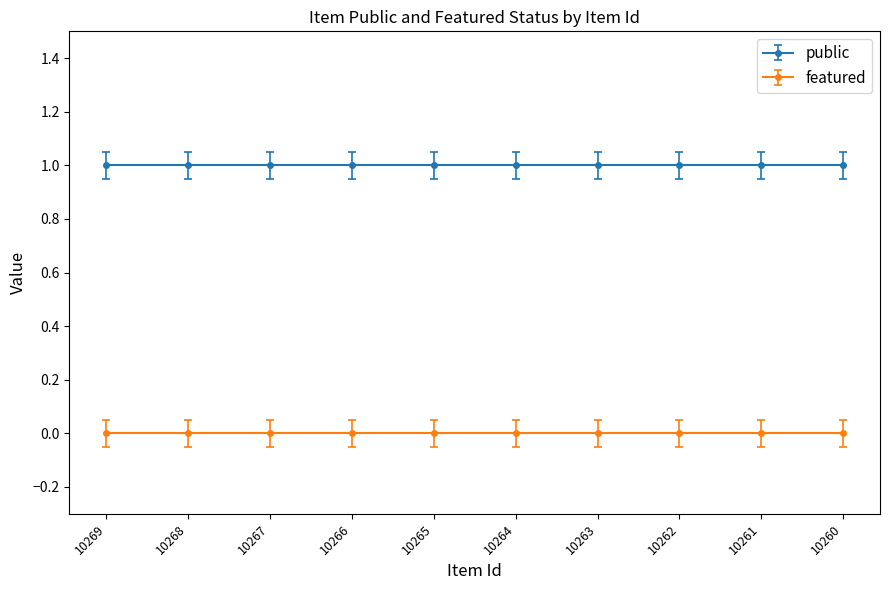

Between 10268 and 10260, which series saw the biggest shift?

public